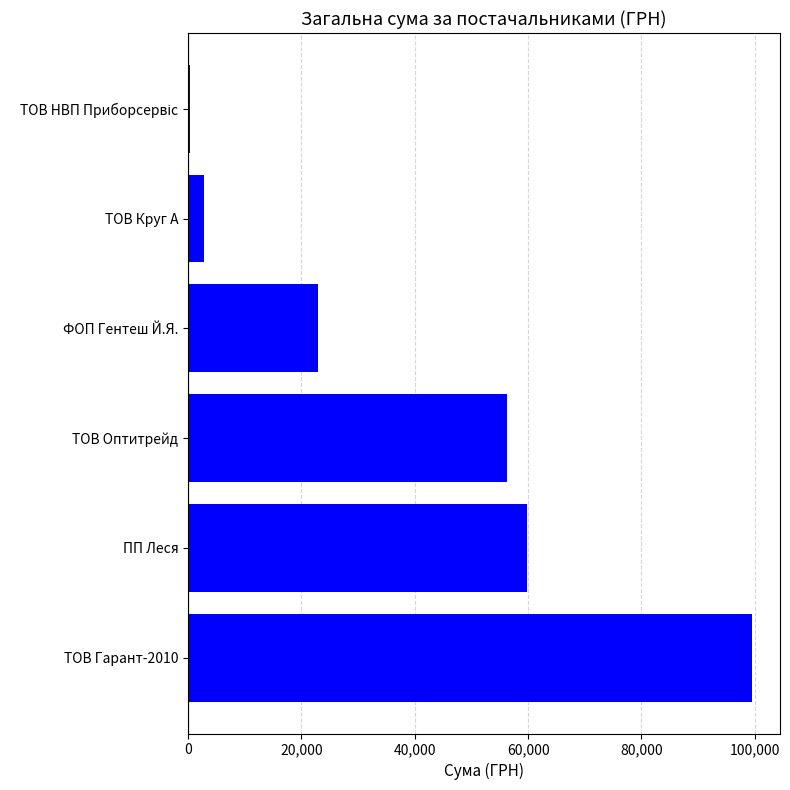

The chart shows a value of 32557.2 at ФОП Гентеш Й.Я.. True or false?

False